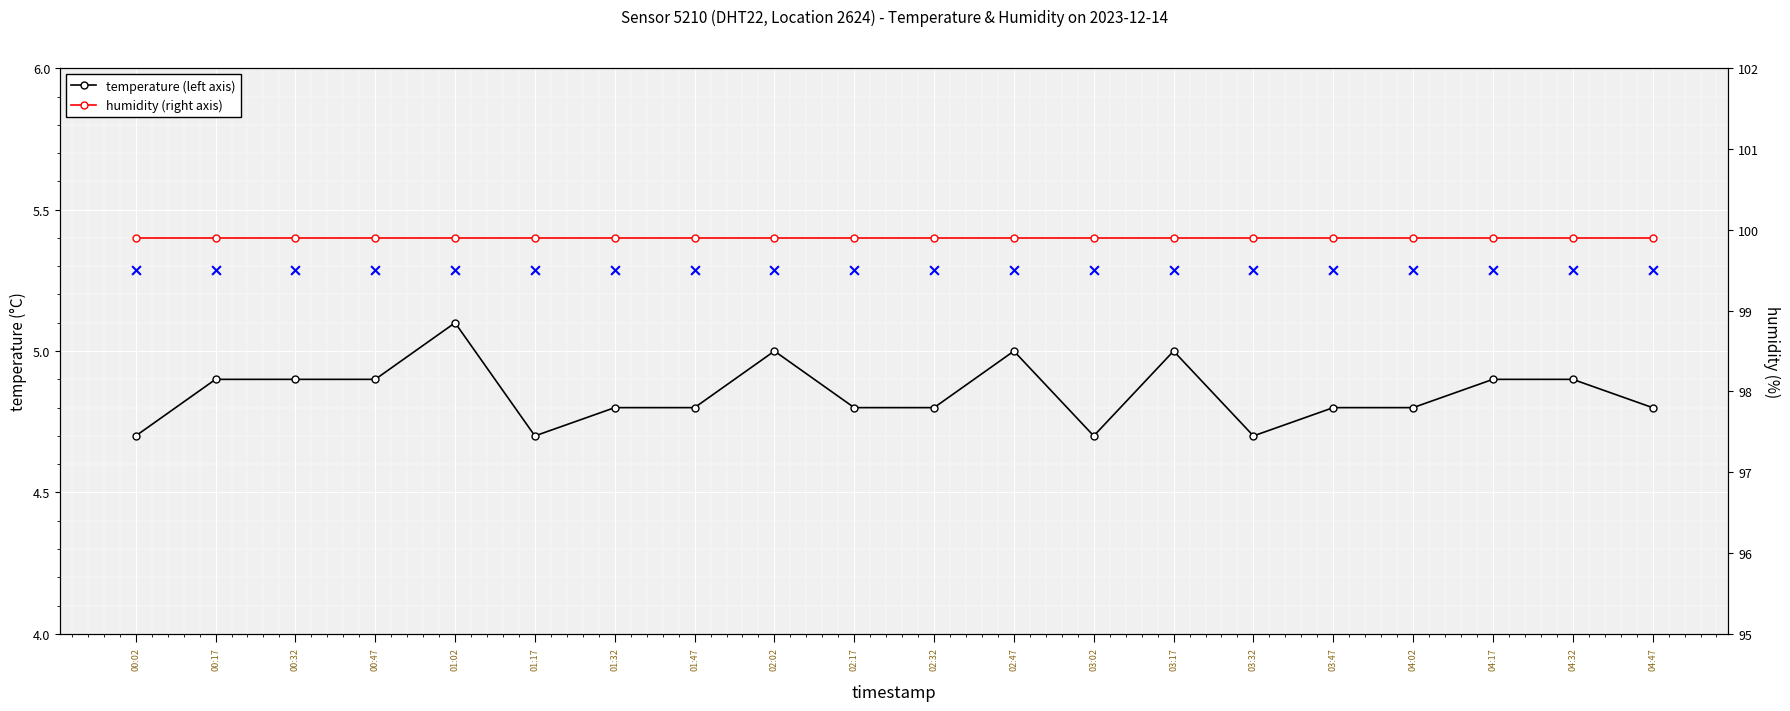

Which series reaches the maximum Y coordinate?

humidity (right axis)